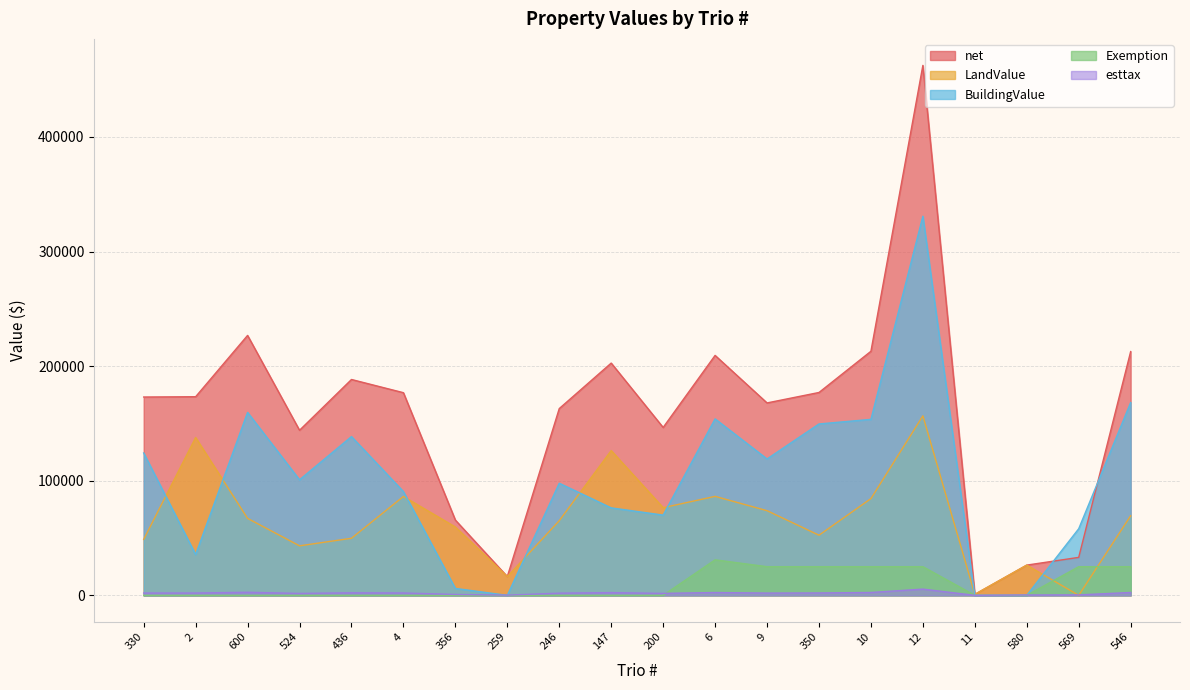

What are all the series names shown in the legend?

net, LandValue, BuildingValue, Exemption, esttax